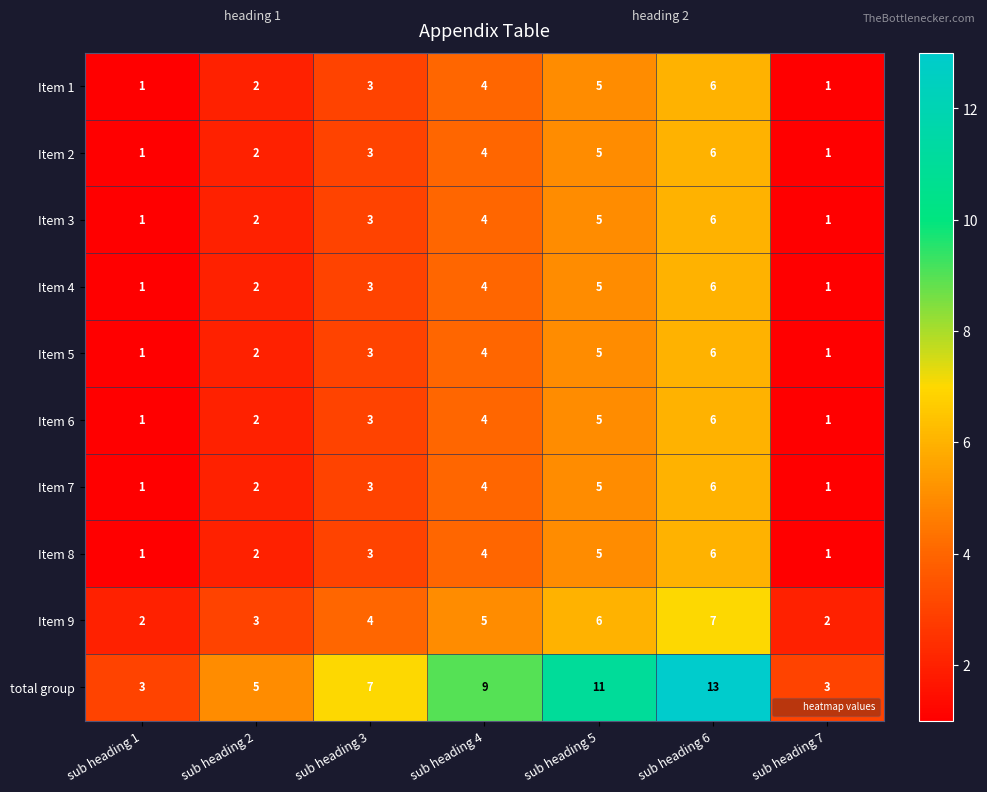

Which series has the widest spread of values?

total group